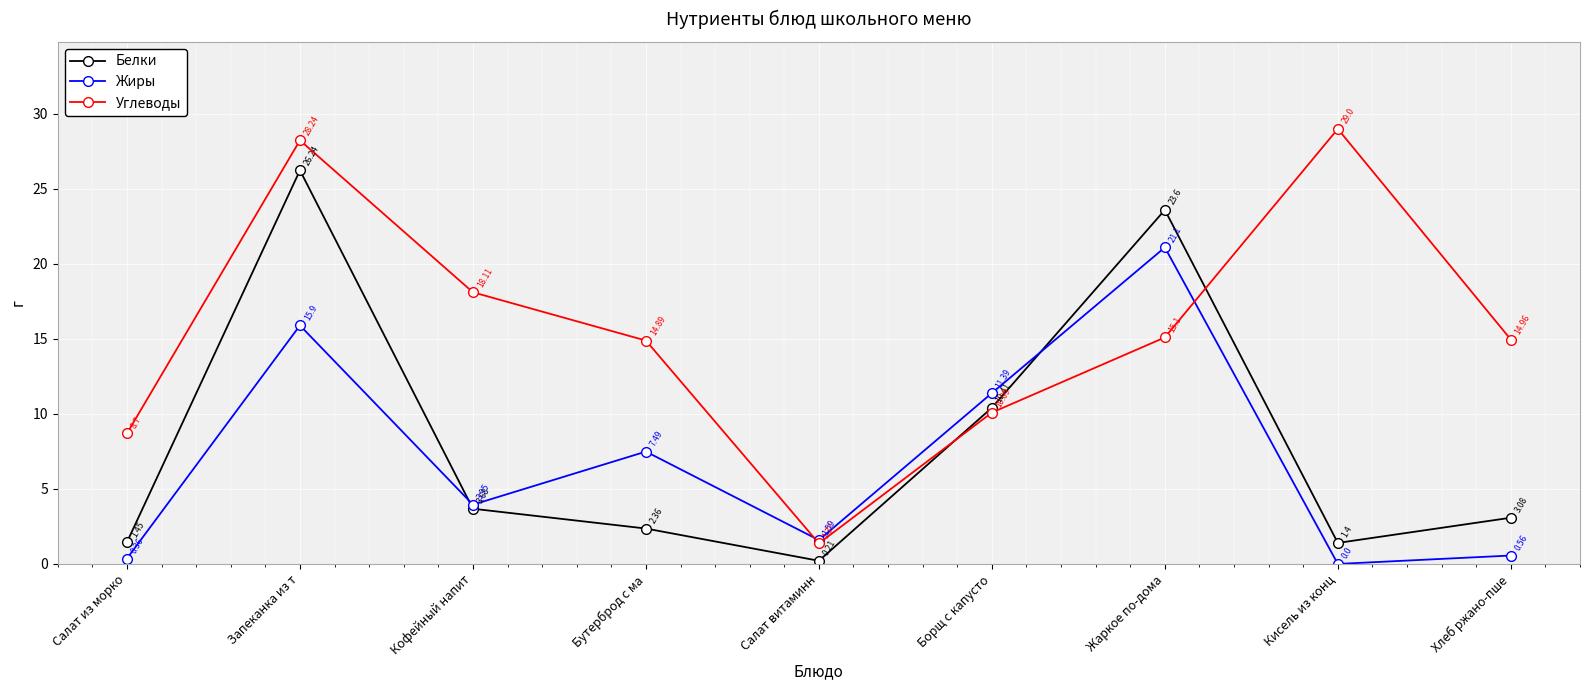

How many data points does each series have?

9